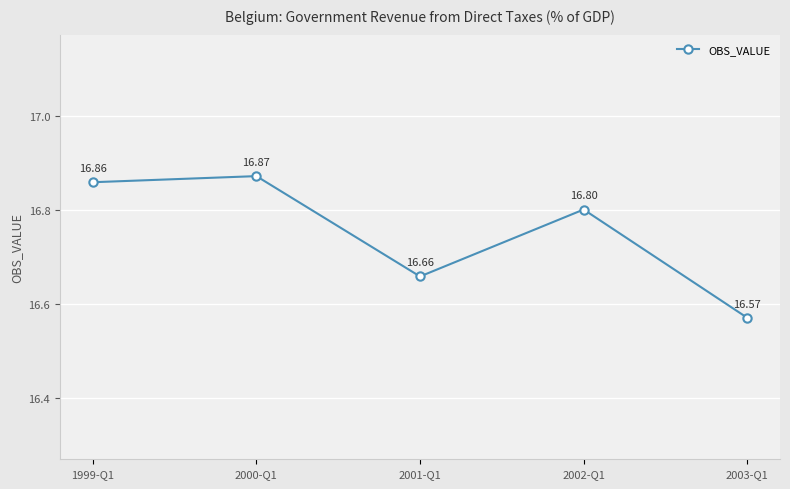

What is the difference between the maximum and minimum values?

0.3